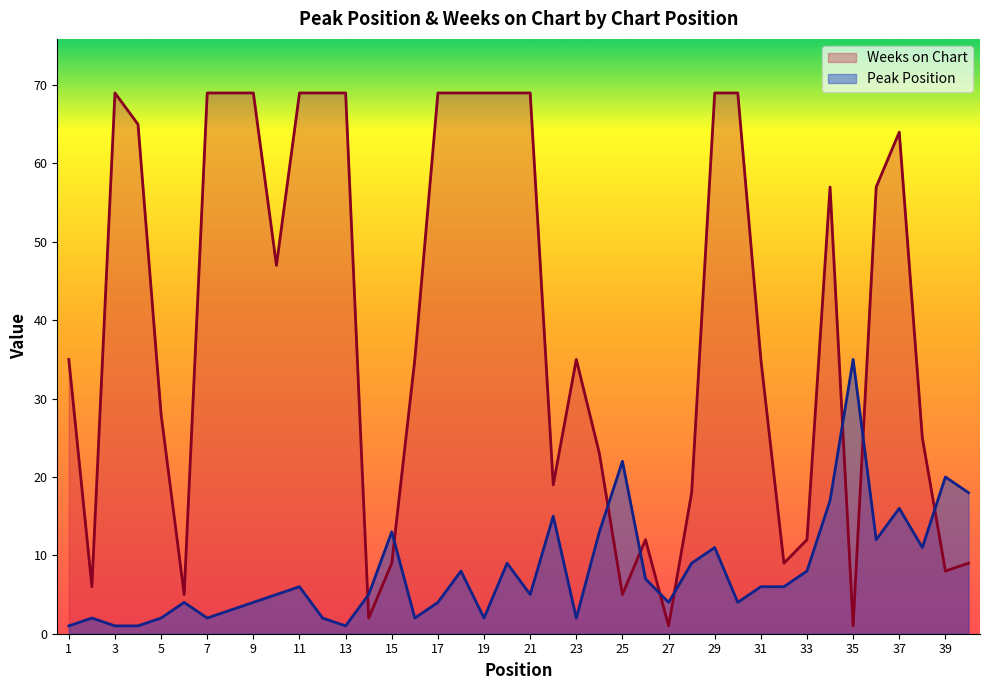

Which has a higher value, 20 or 16?

20